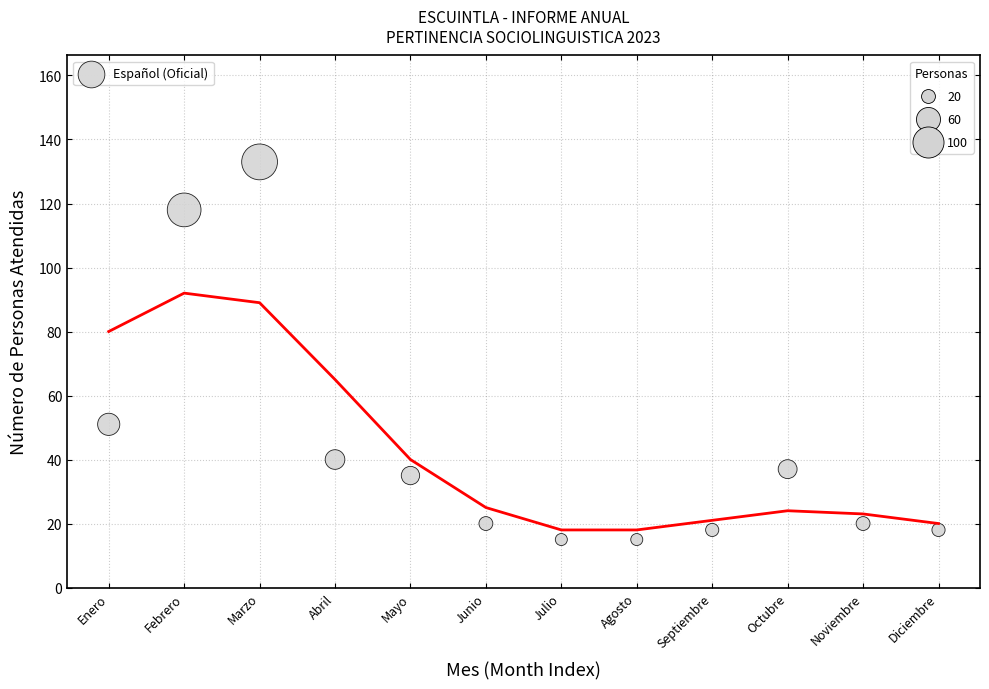

What Y value in the scatter plot is closest to 74?

51